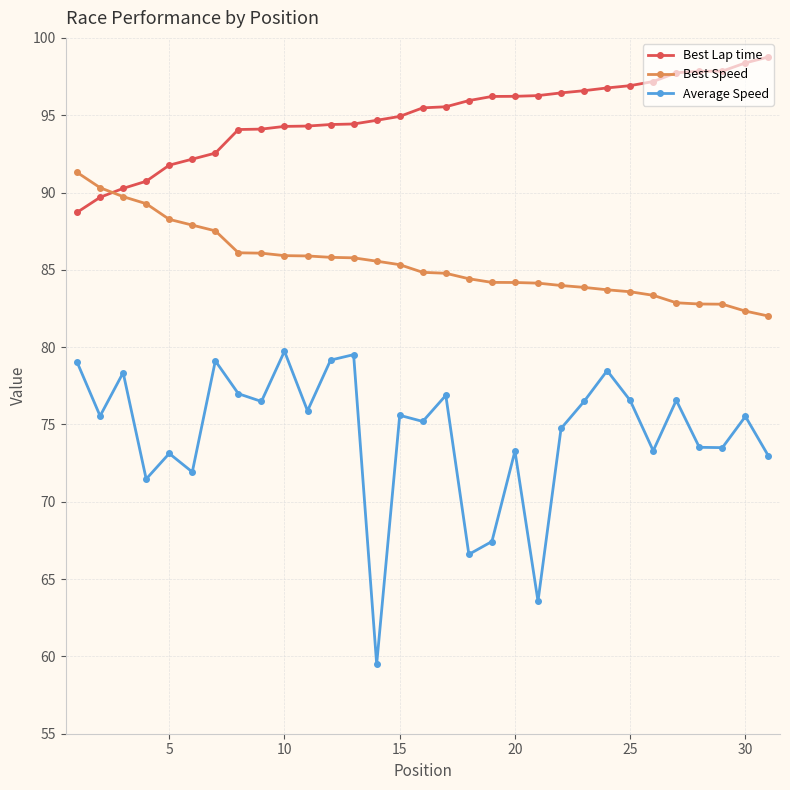

True or false: Average Speed and Best Speed cross at least once.

False